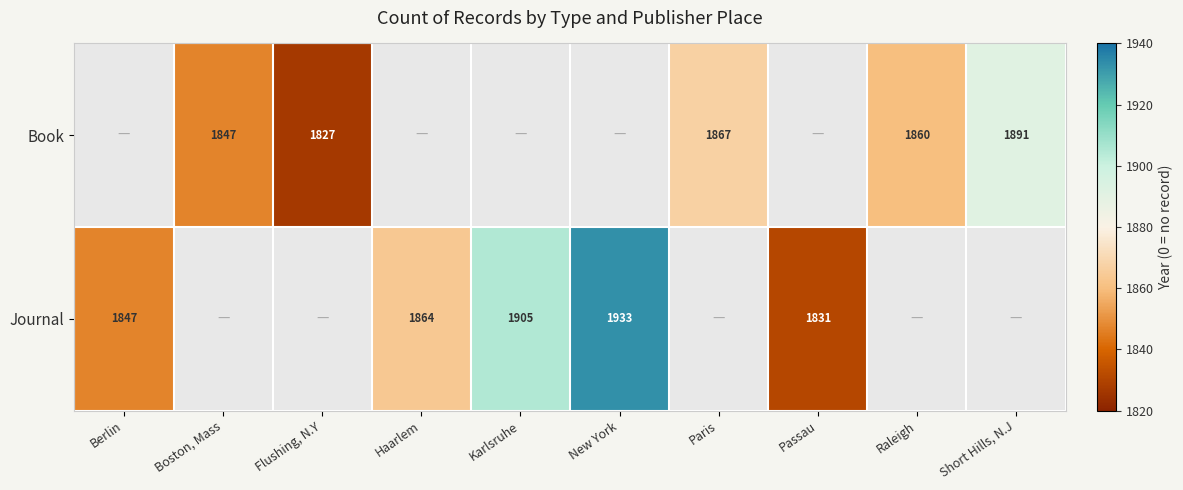

True or false: Book has a value of 1180 at Paris.

False